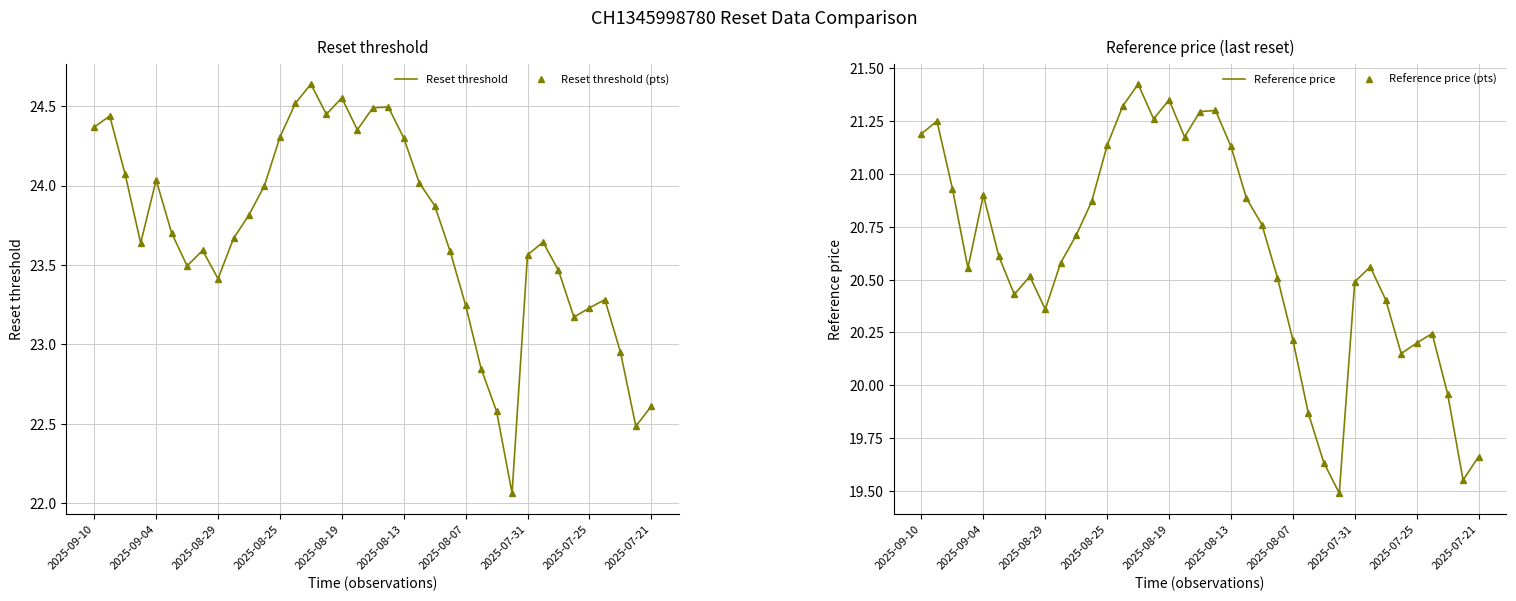

What is the difference between the second highest and minimum values in the Reset threshold series?

2.5